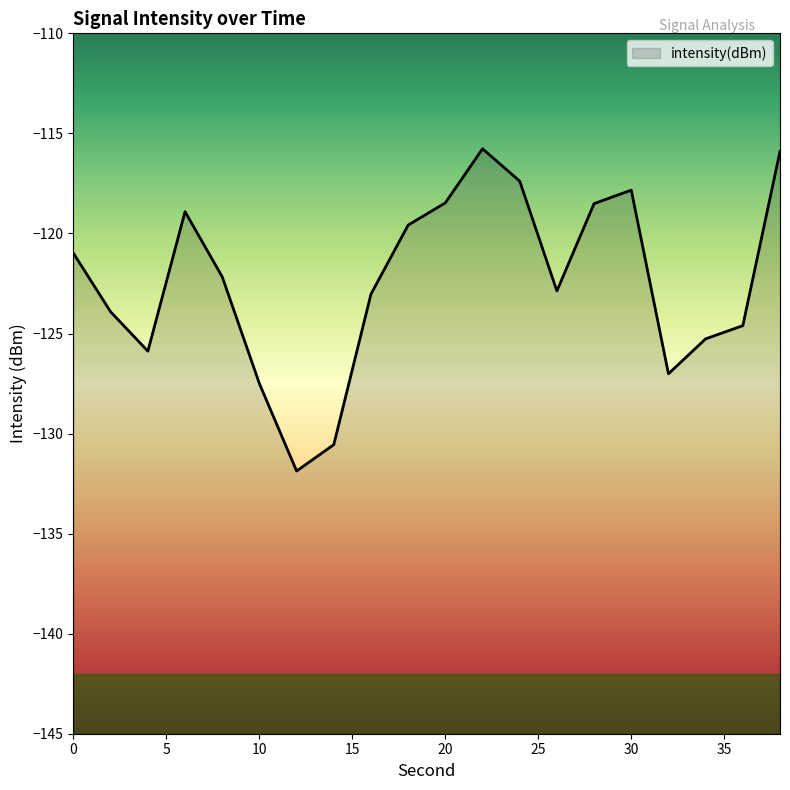

Where is the data nearest to the value -123?

16